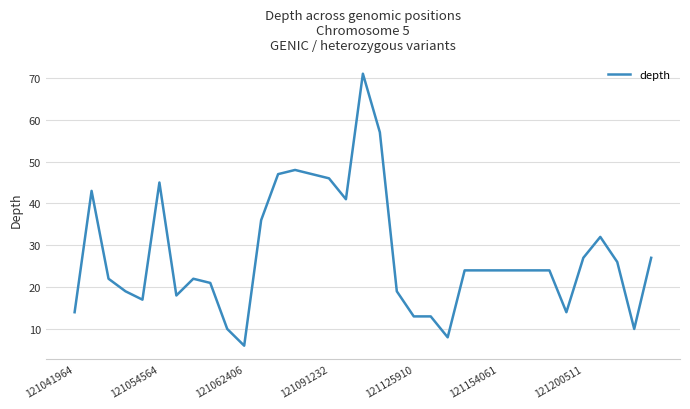

Reading right to left, what are all the values shown in this chart?

27	10	26	32	27	14	24	24	24	24	24	24	8	13	13	19	57	71	41	46	47	48	47	36	6	10	21	22	18	45	17	19	22	43	14